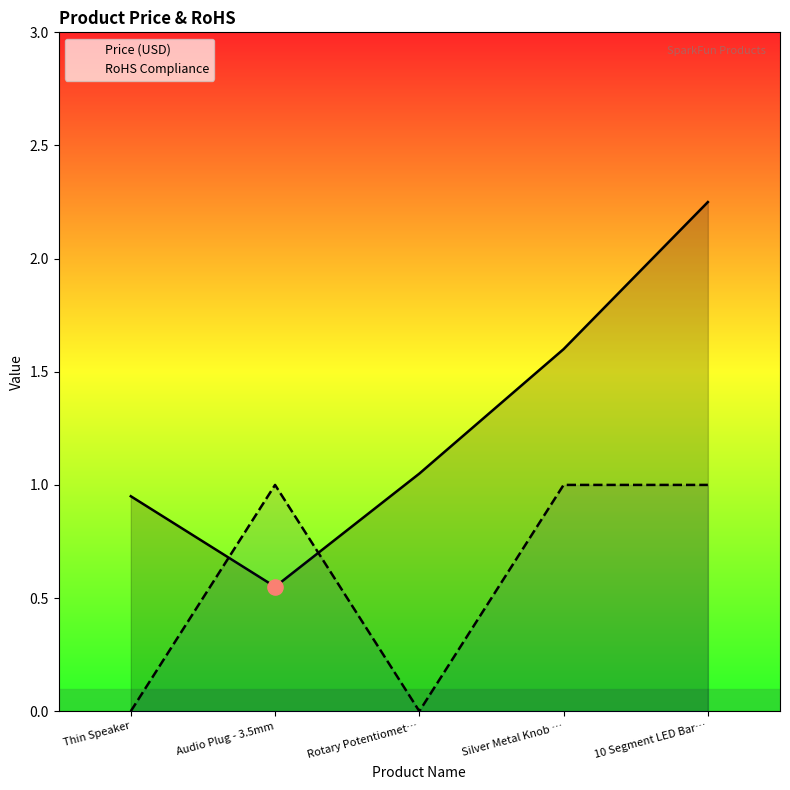

Which series has the largest total across all categories?

Price (USD)